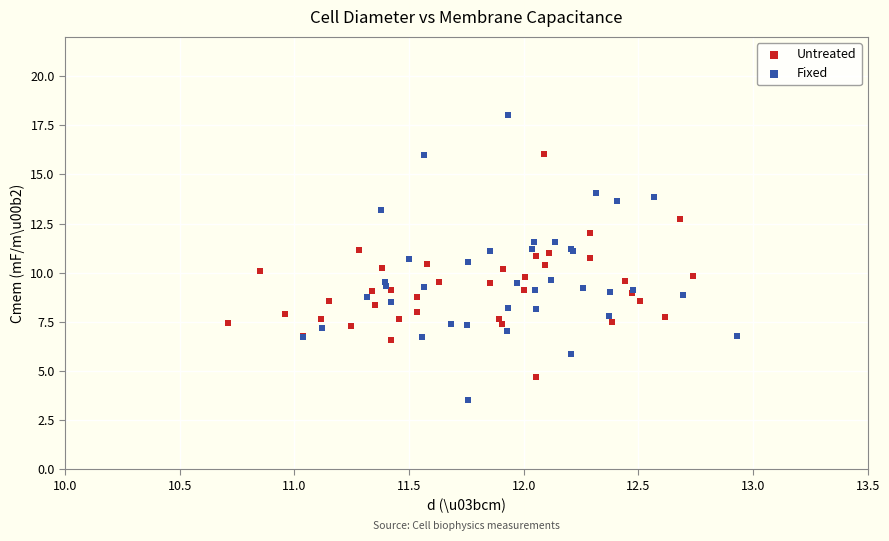

What are all the series names shown in the legend?

Untreated, Fixed